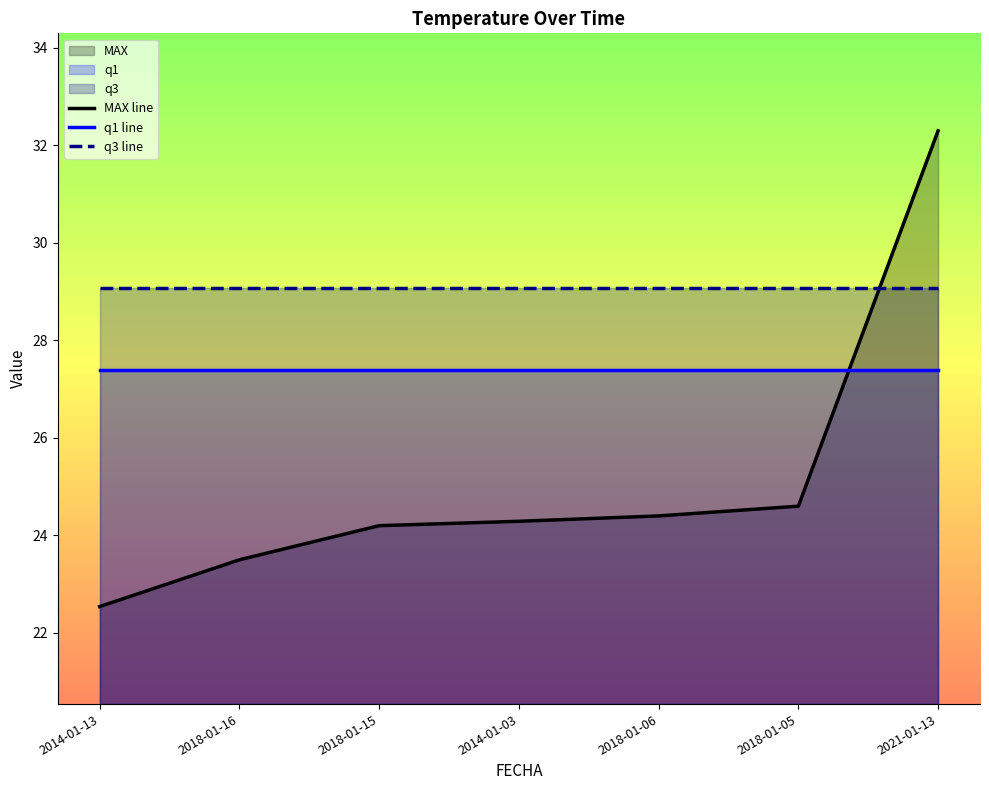

Where does the MAX line series first go above 24?

2018-01-15